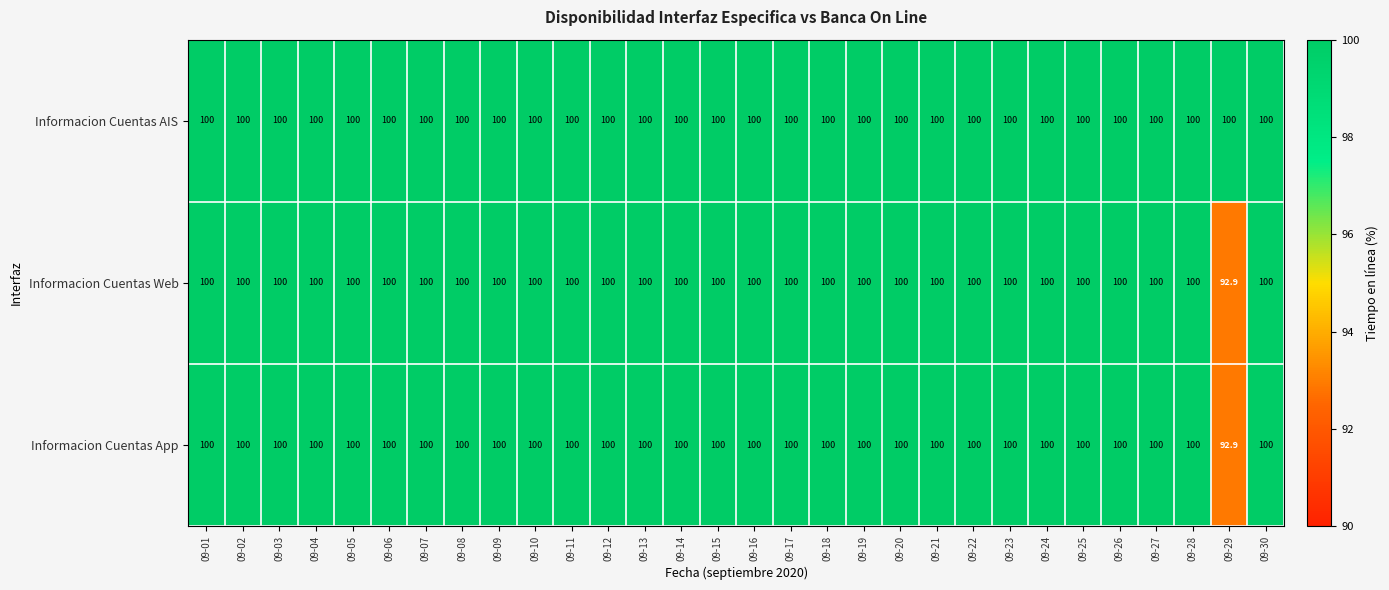

What is the greatest value displayed?

100.0